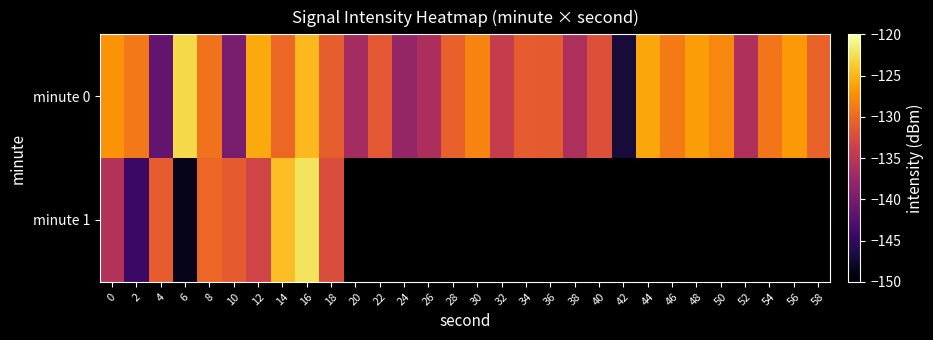

What is the highest value of the minute 1 series?

-122.2